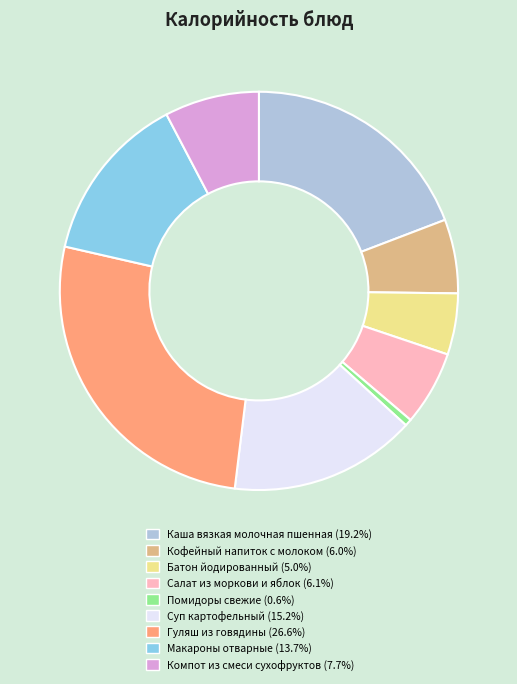

Do Салат из моркови и яблок and Гуляш из говядины together represent more than half of the pie?

No